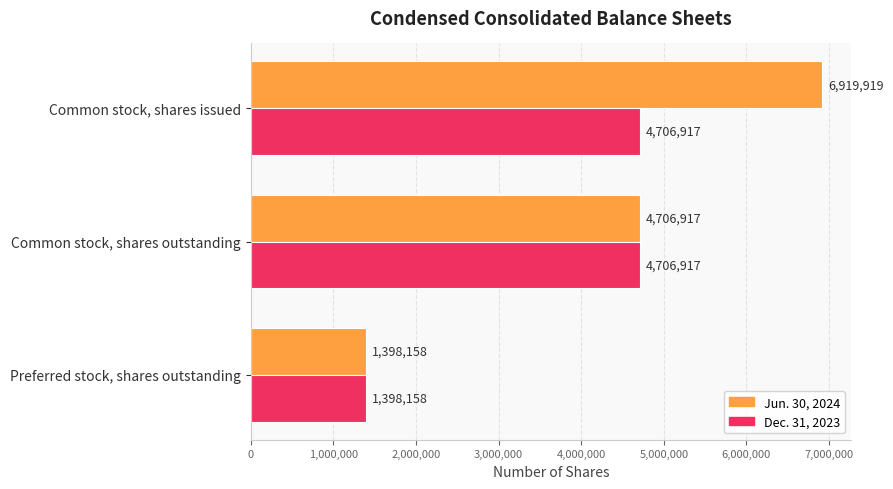

Count the Dec. 31, 2023 values in the range 1398158 to 4706917.

3